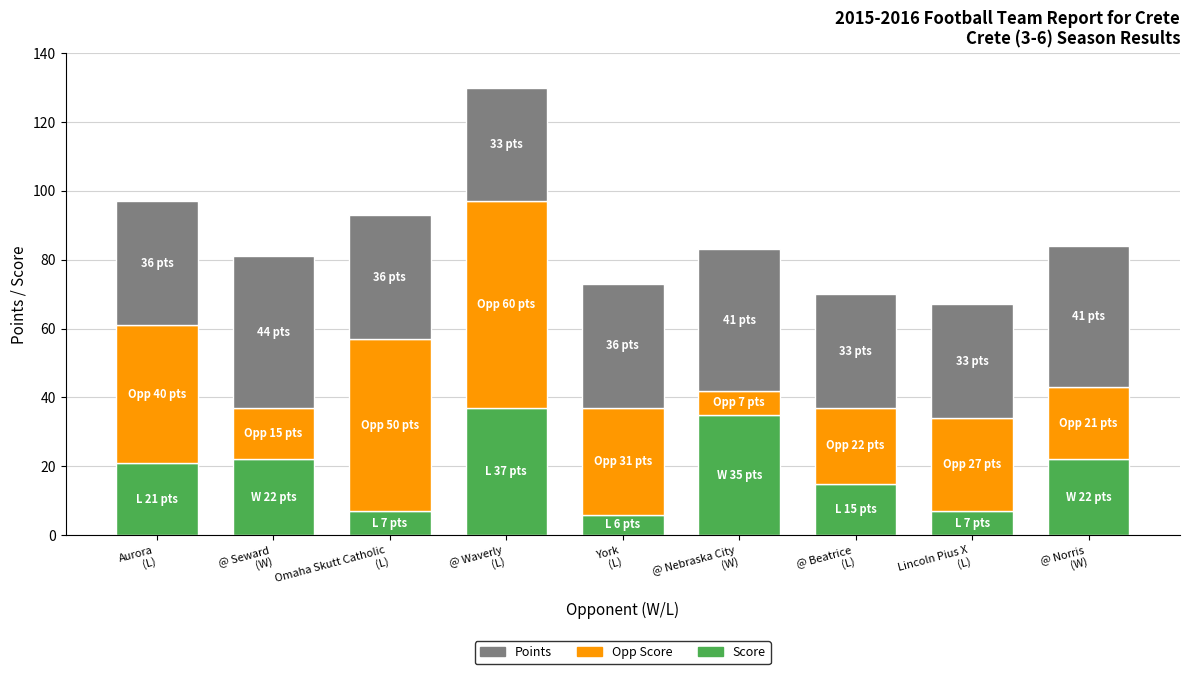

What is the maximum value for Score?

37